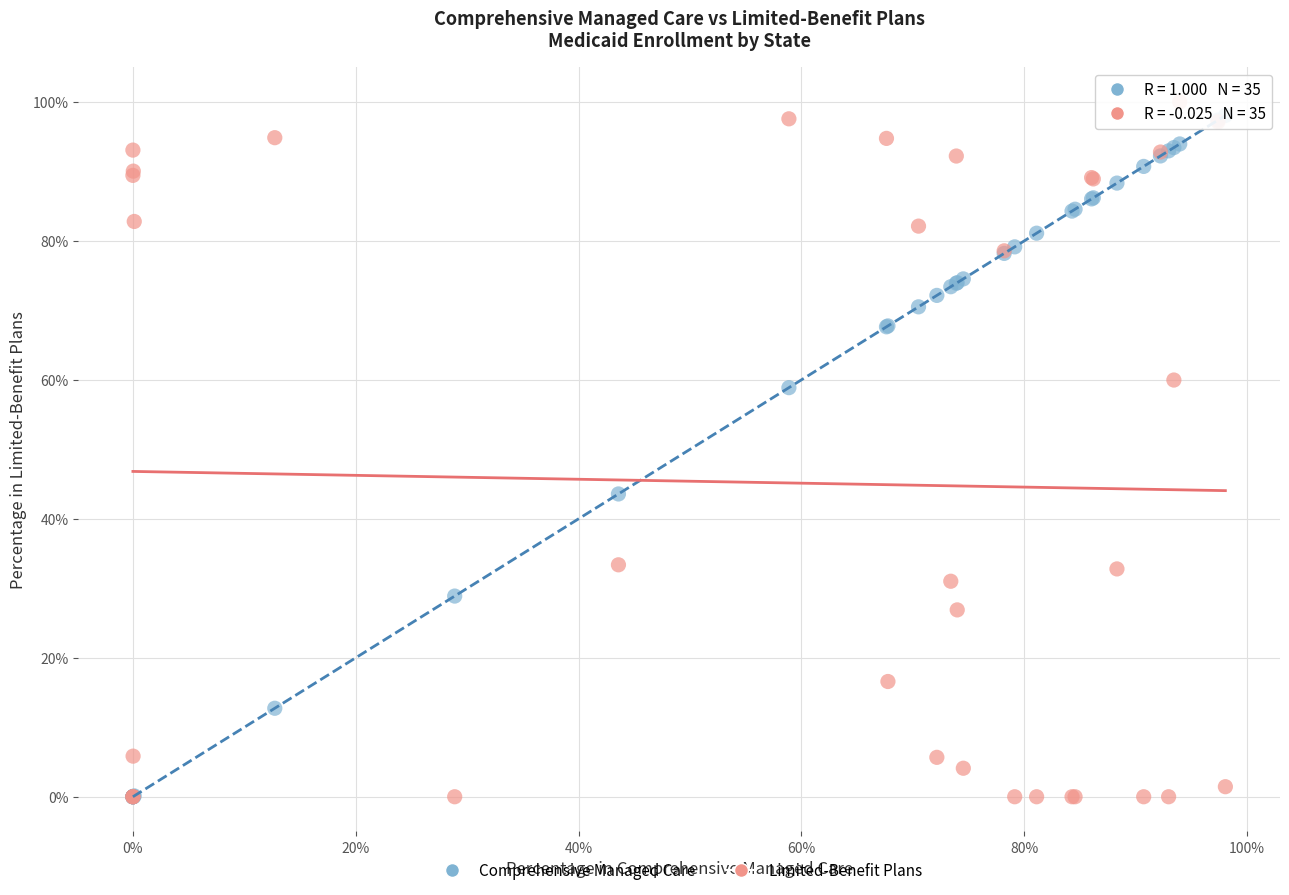

What are all the series names shown in the legend?

Comprehensive Managed Care, Limited-Benefit Plans